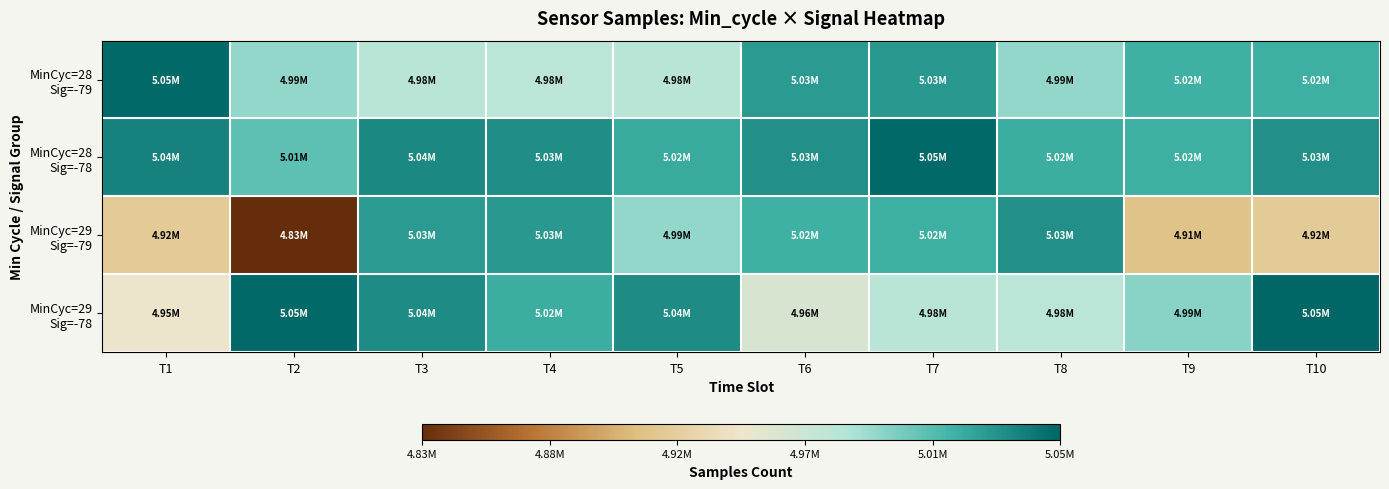

What is the spread (max minus min) of values at T5?

59709